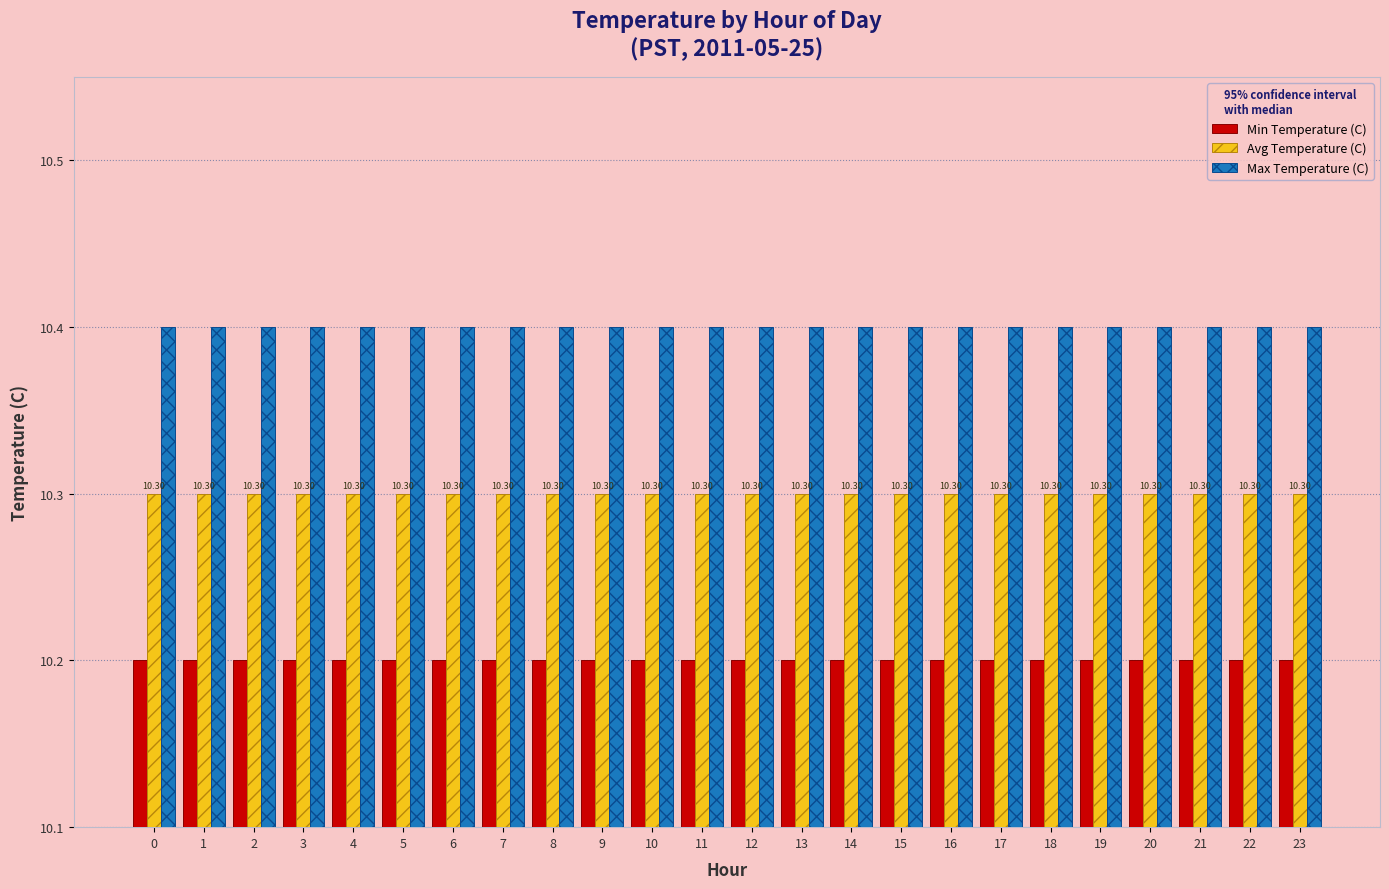

At how many categories does at least one series exceed 10?

24